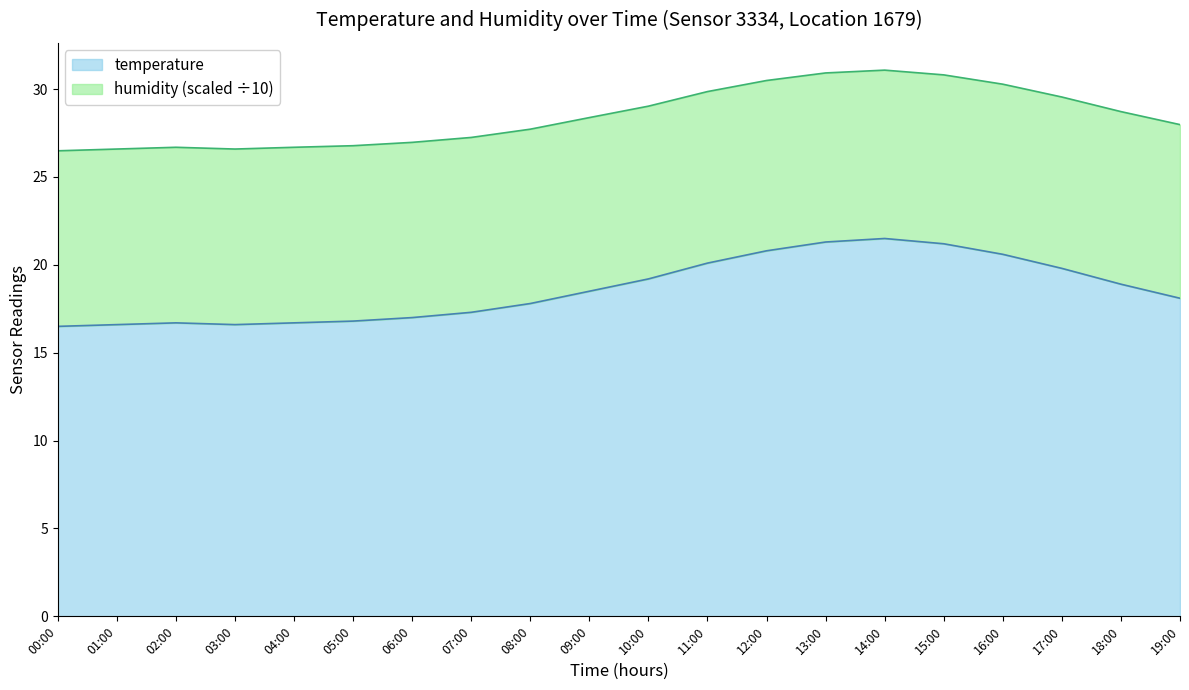

Between 18:00 and 11:00, which is larger?

11:00